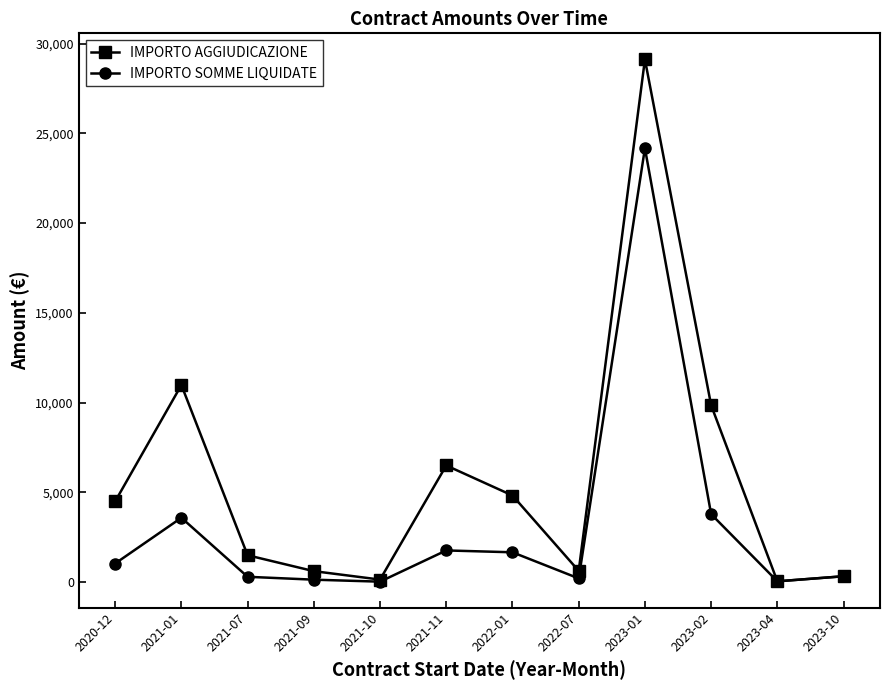

How many categories are shown in the chart?

12